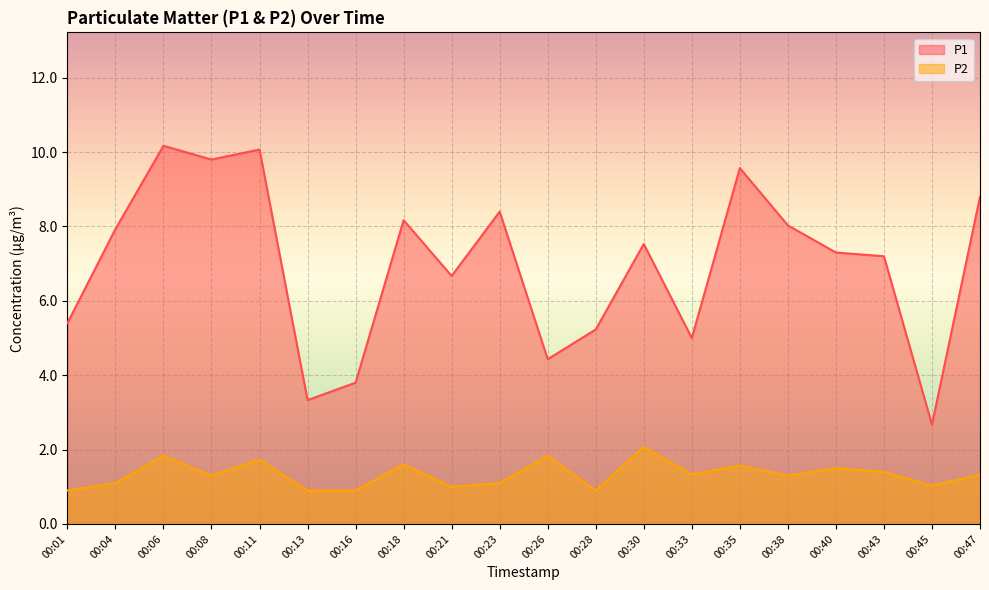

Rank the categories by P1 value from highest to lowest.

00:06, 00:11, 00:08, 00:35, 00:47, 00:23, 00:18, 00:38, 00:04, 00:30, 00:40, 00:43, 00:21, 00:01, 00:28, 00:33, 00:26, 00:16, 00:13, 00:45